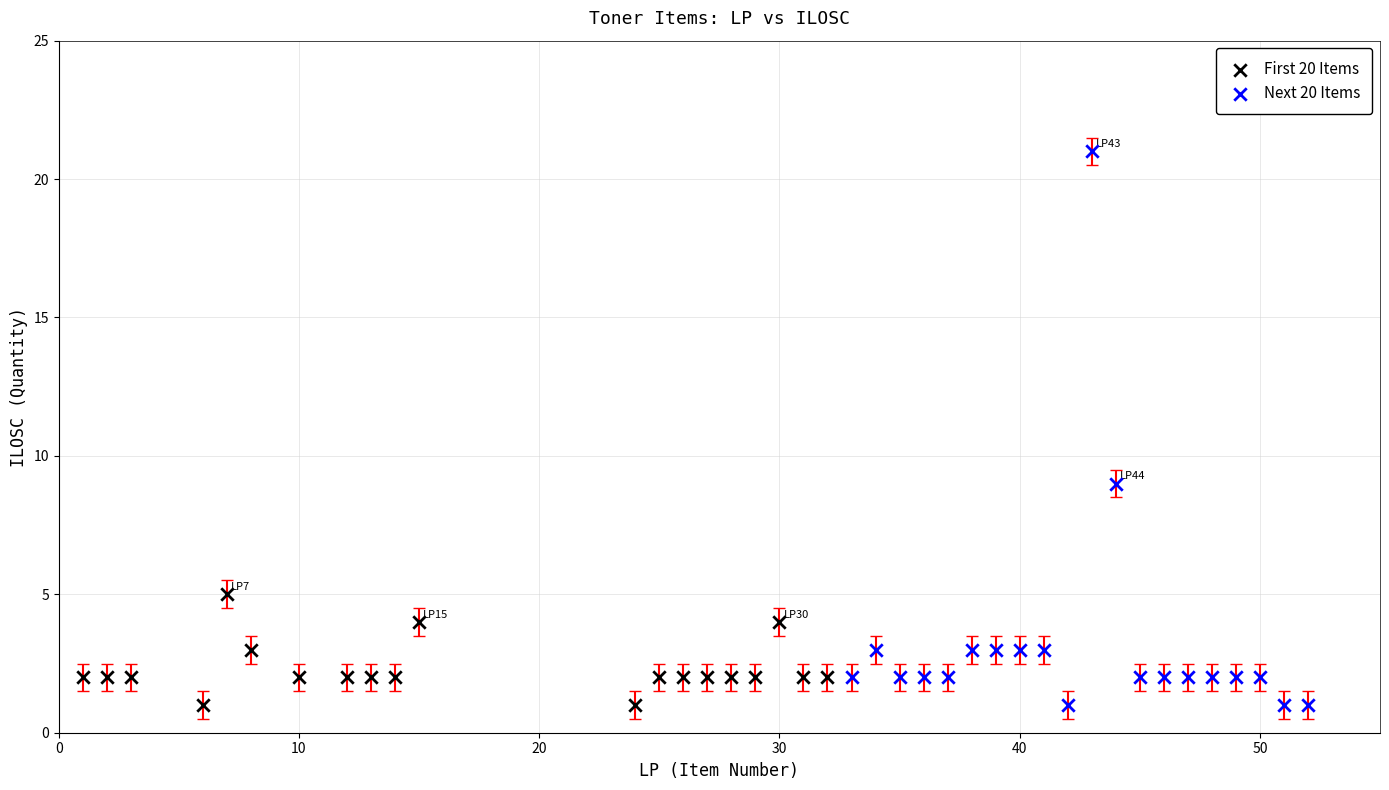

What are all the series names shown in the legend?

First 20 Items, Next 20 Items